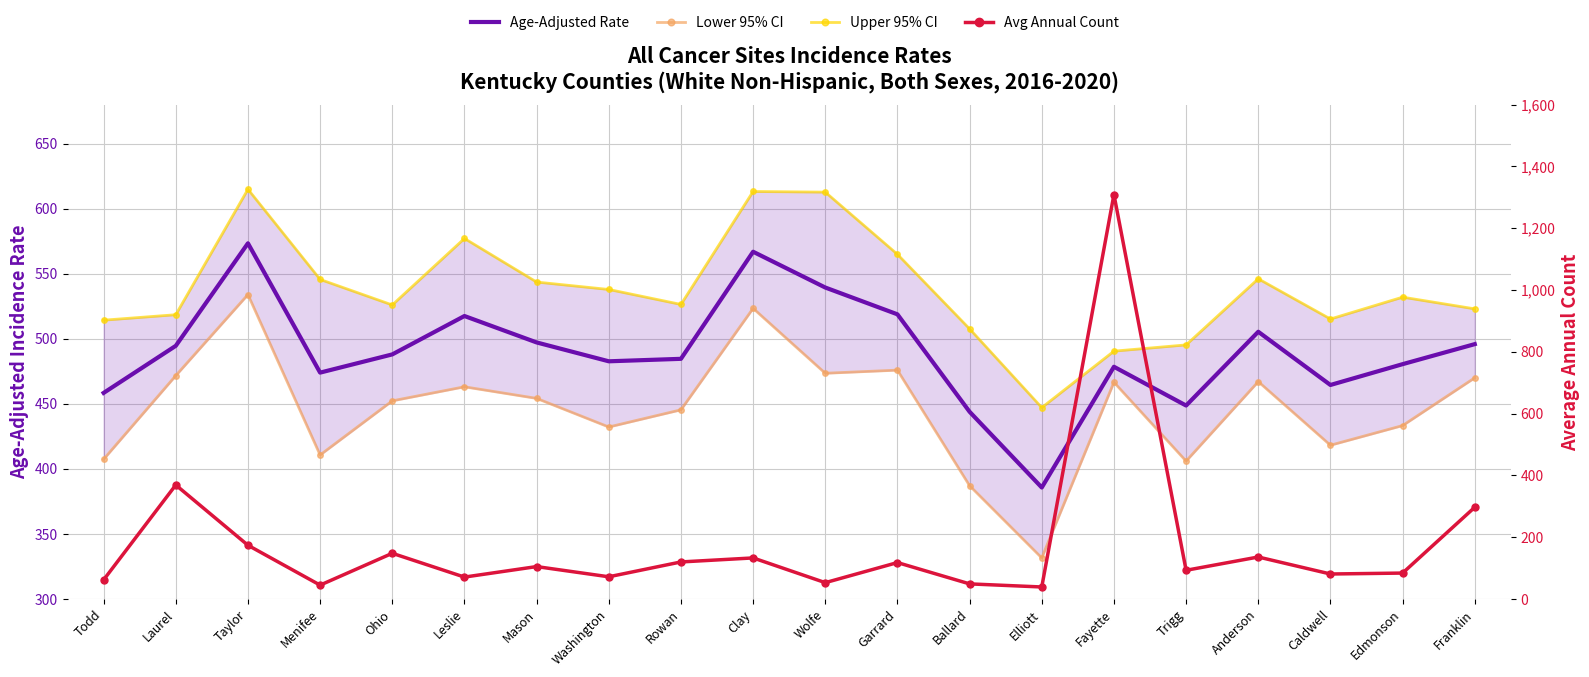

How many lines are shown in the chart?

4